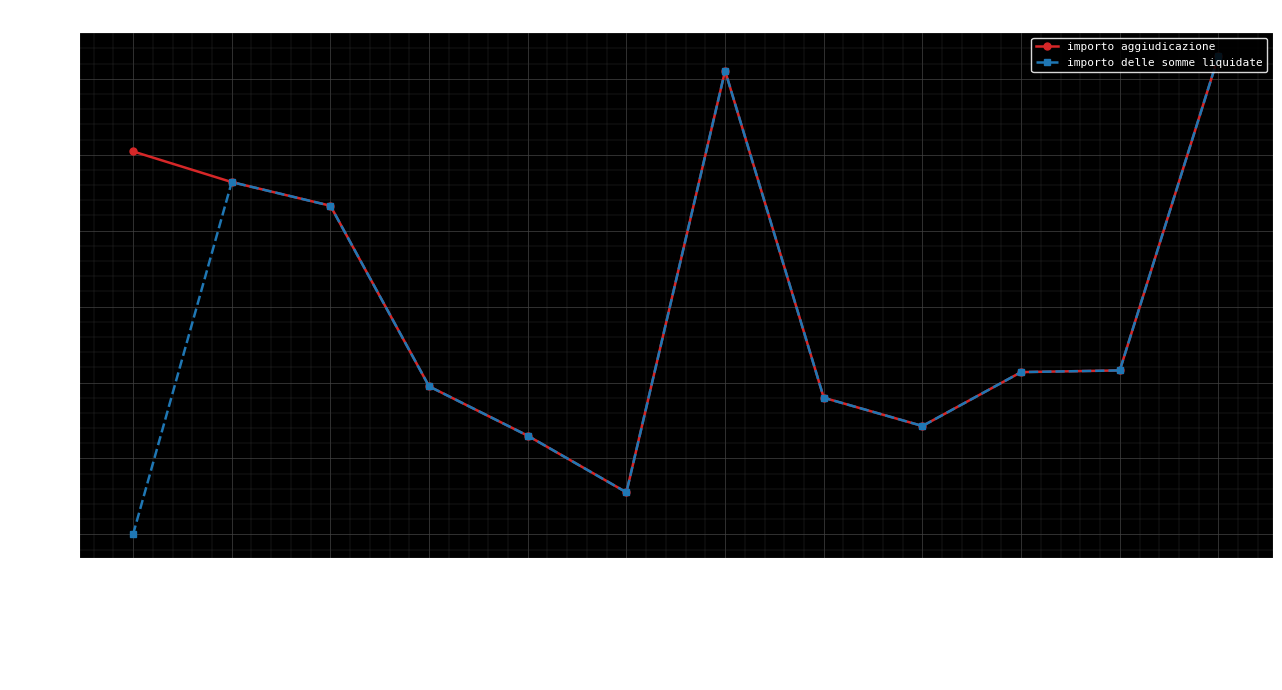

What is the label of the 6th point from the left?

NAMIRIAL SPA